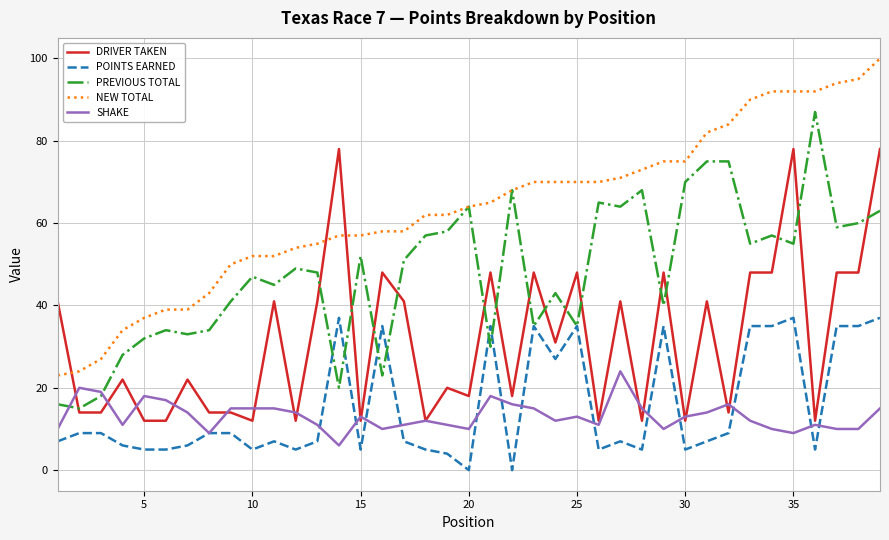

Which series has the largest range (max minus min)?

NEW TOTAL